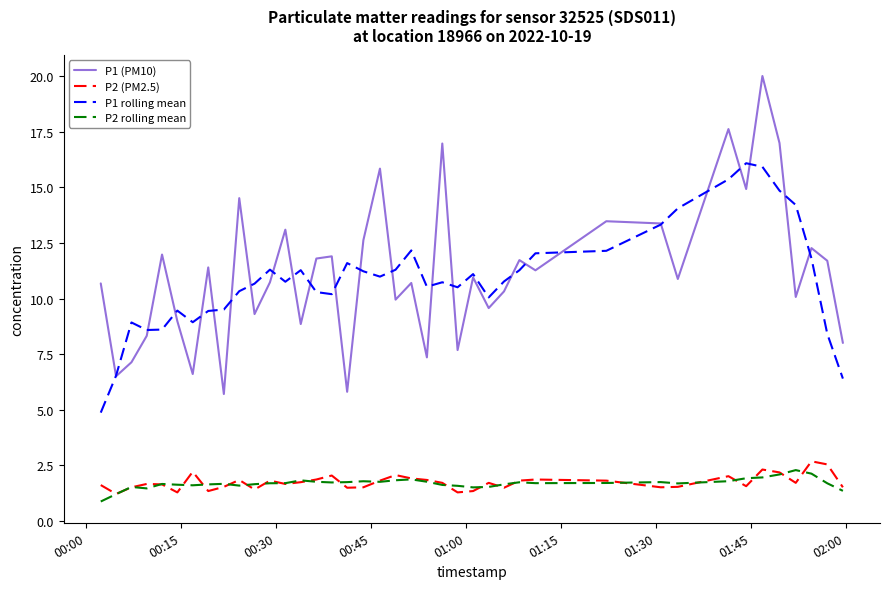

Count the number of categories in the chart.

40